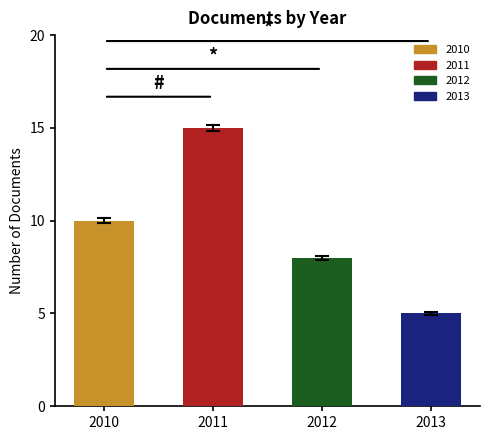

List the labels in order of value, smallest first.

2013, 2012, 2010, 2011